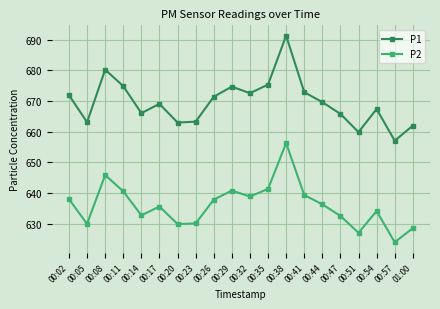

At 00:41, list the series in order from smallest to largest.

P2, P1